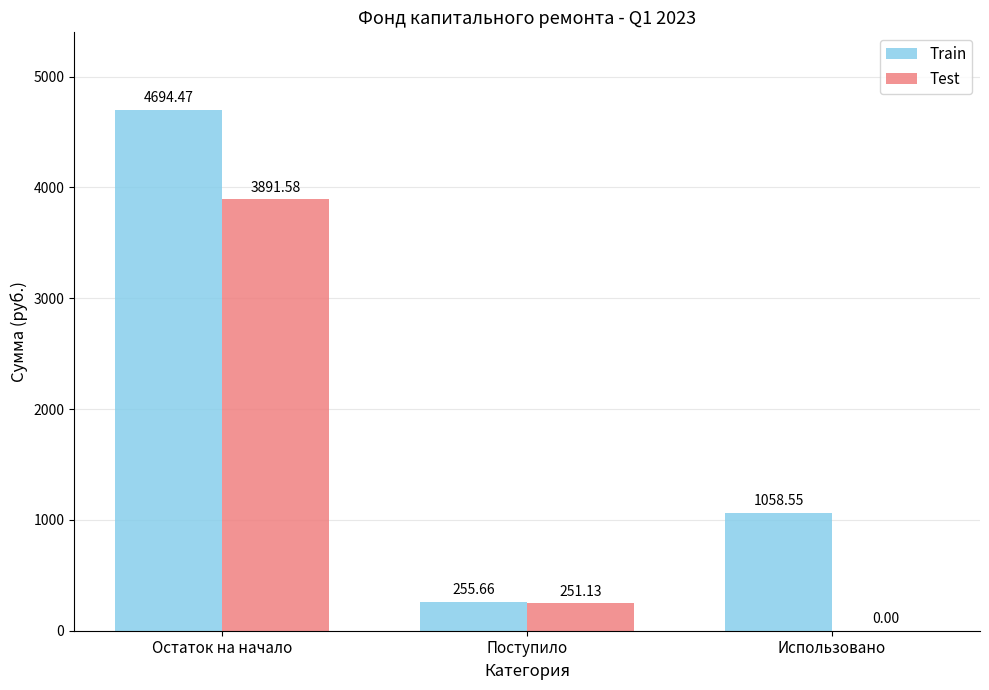

What is the sum of the Test values at Остаток на начало and Использовано?

3891.6